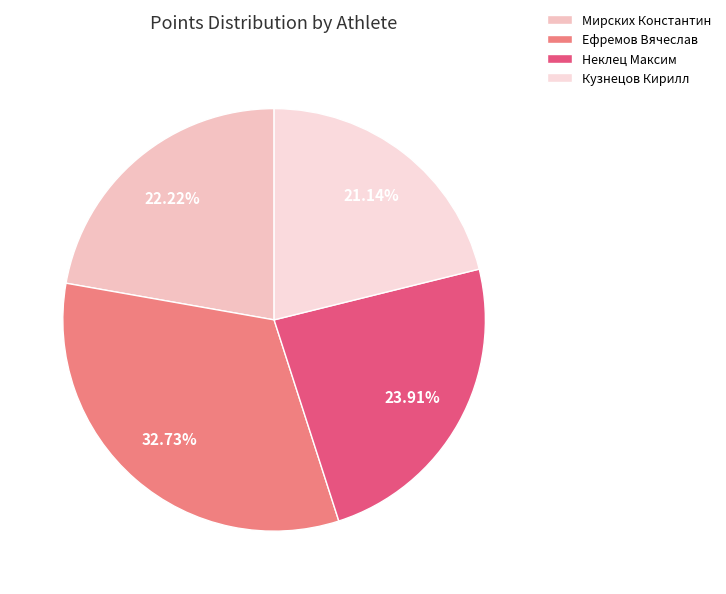

What is the total percentage of Ефремов Вячеслав and Кузнецов Кирилл?

53.9%